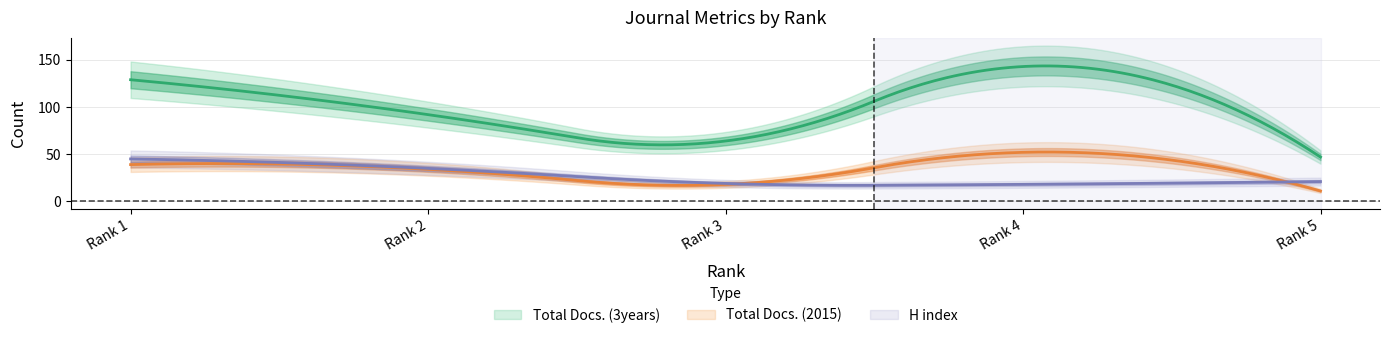

Does the chart display data point markers on the line(s)?

No